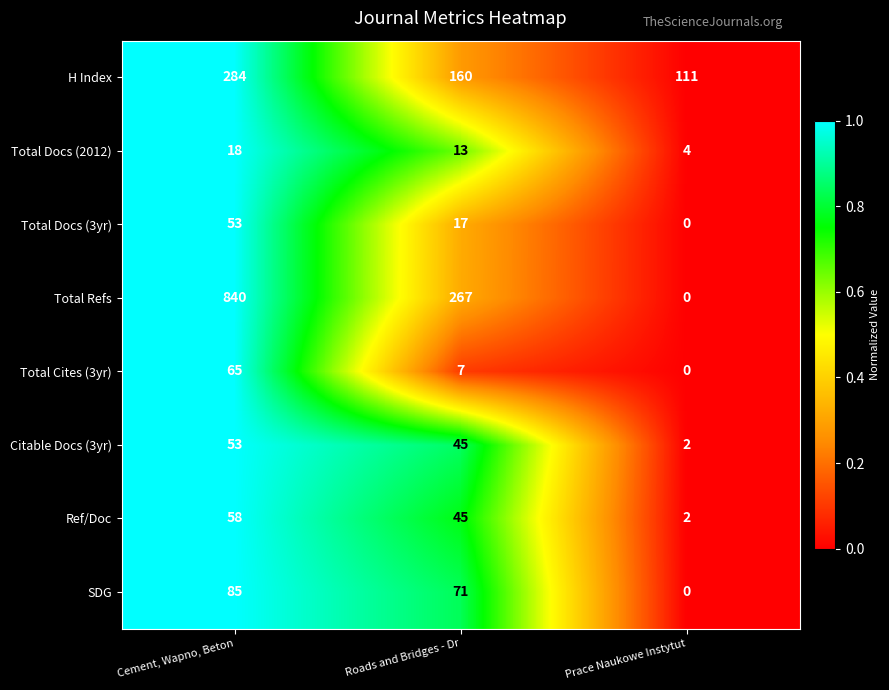

Reading left to right, what are all the values shown in this chart?

H Index: 284	160	111
Total Docs (2012): 18	13	4
Total Docs (3yr): 53	17	0
Total Refs: 840	267	0
Total Cites (3yr): 65	7	0
Citable Docs (3yr): 53	45	2
Ref/Doc: 58	45	2
SDG: 85	71	0